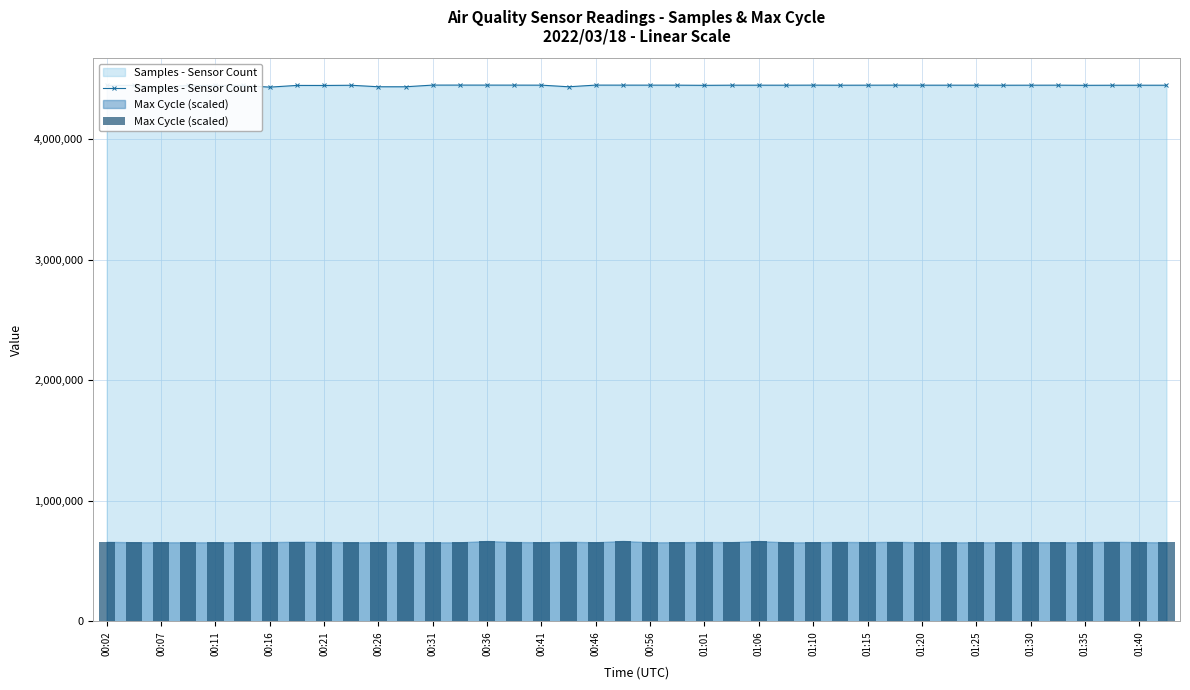

True or false: Samples - Sensor Count has more than 1 interior local peaks.

True